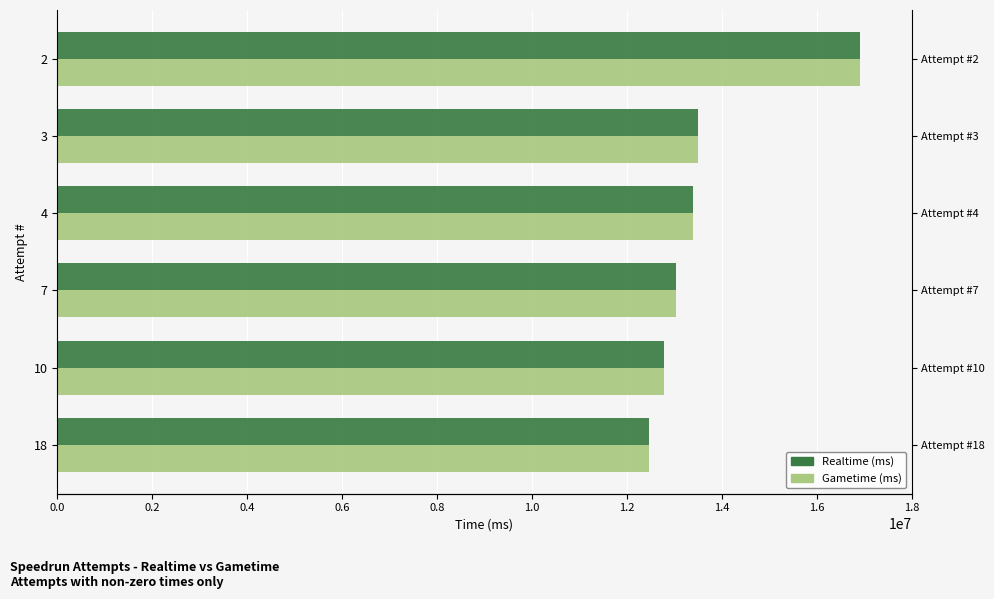

Is it true that Gametime (ms) equals 13497983 at 3?

True